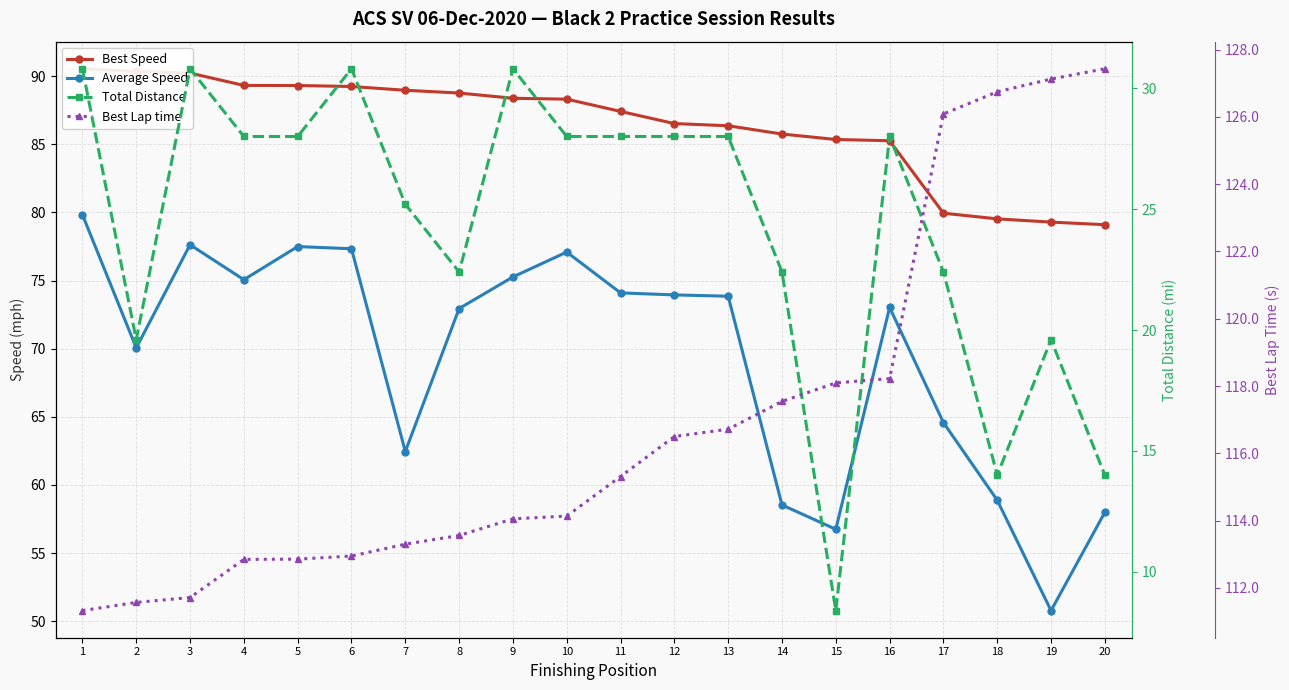

At which category does Total Distance reach its first local peak?

3